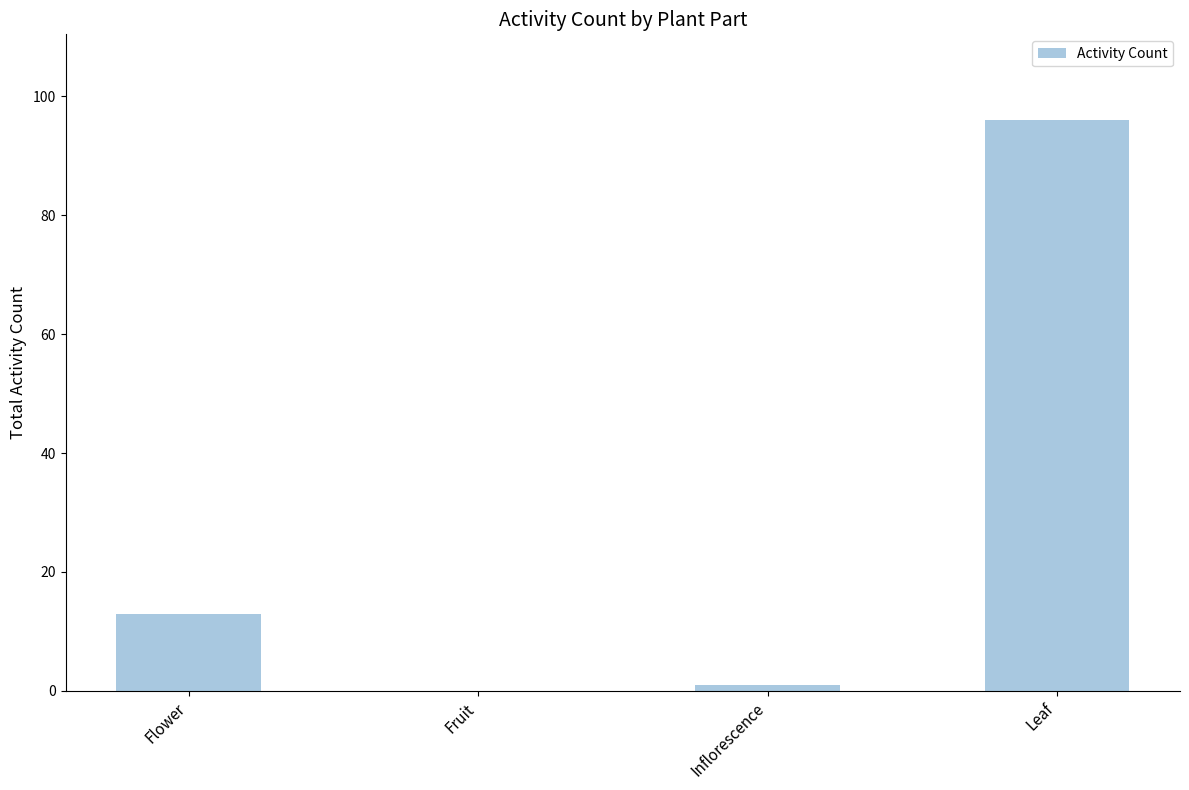

What is the average value?

28